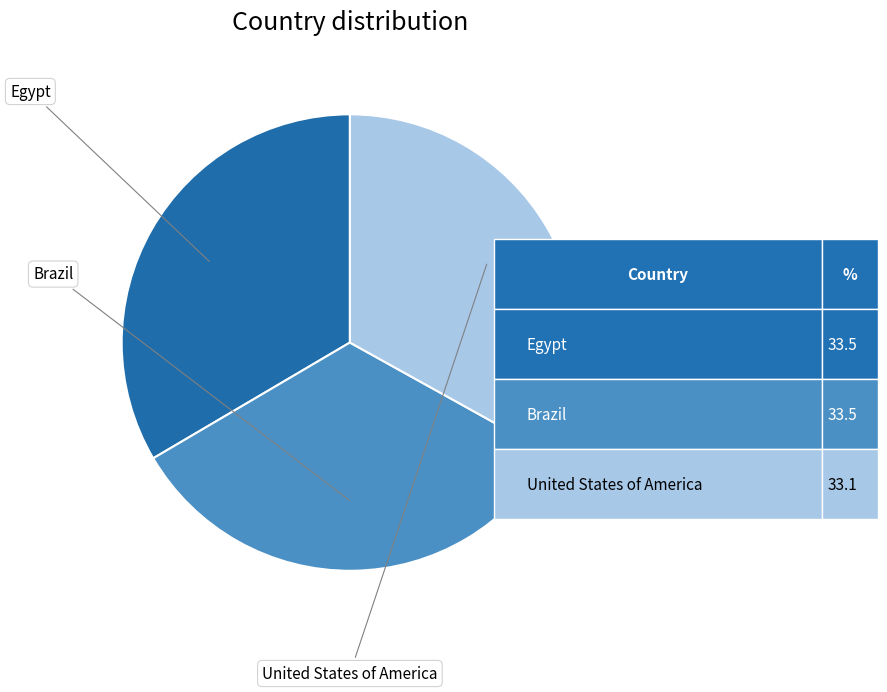

What is the ratio of the value at Brazil to the value at United States of America?

1.0